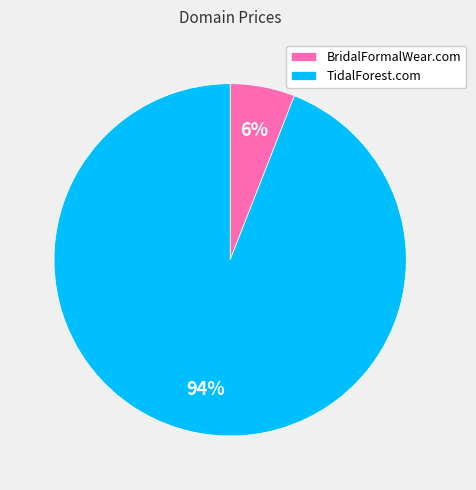

Rank the categories by value from lowest to highest.

BridalFormalWear.com, TidalForest.com